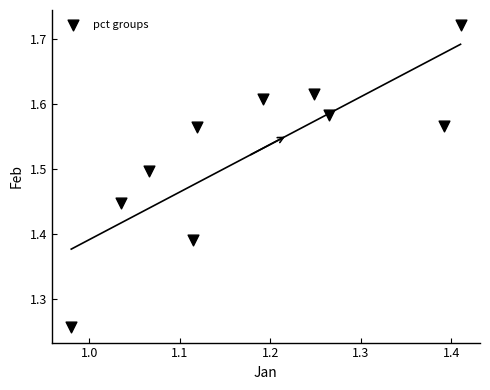

What is the average Y value?

1.5